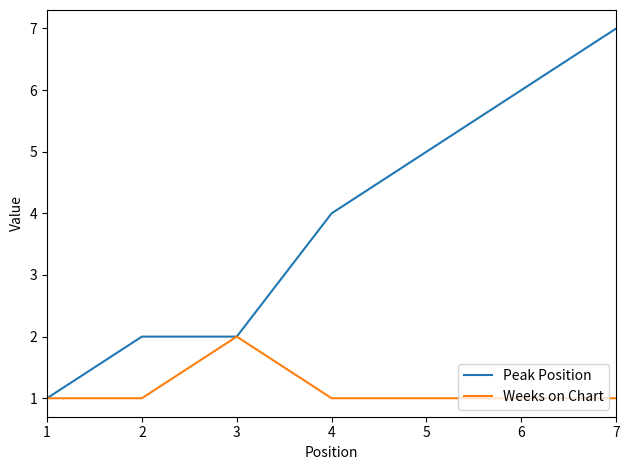

Where is Peak Position nearest to the value 4?

4